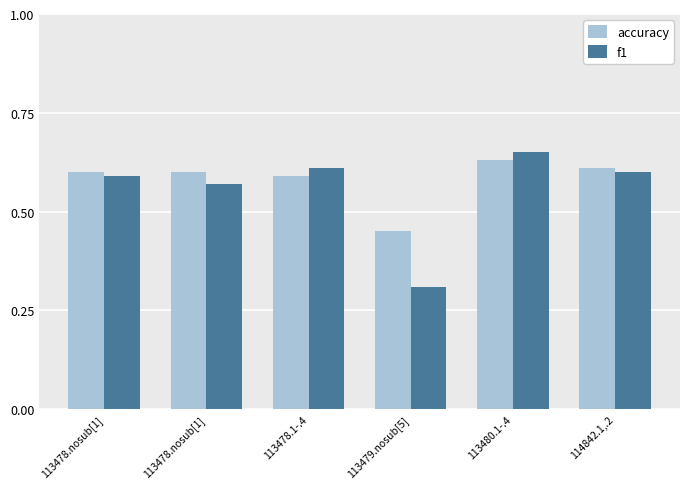

How many bars are there in each group?

2